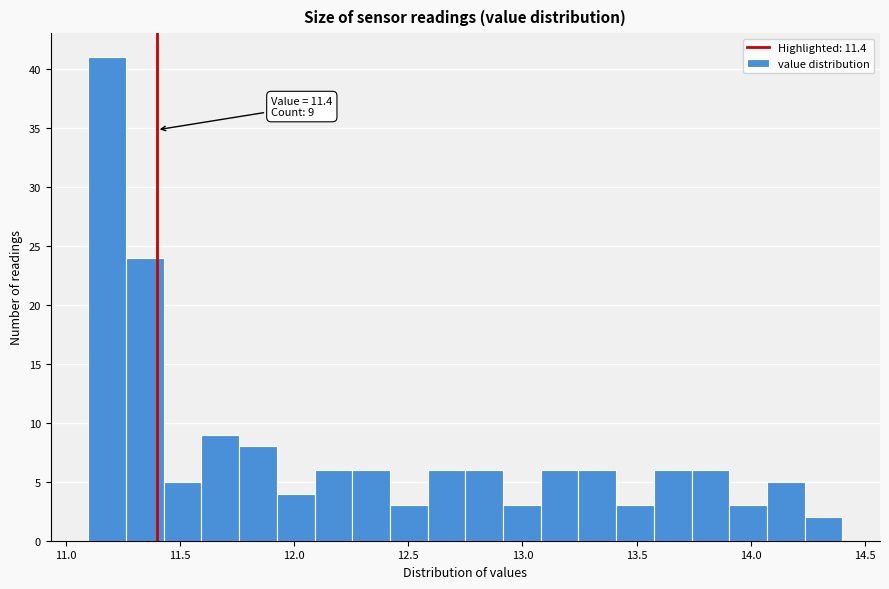

Around what value on the x-axis is the tallest bar? Give the approximate position of its centre, as read against the axis.

11.20